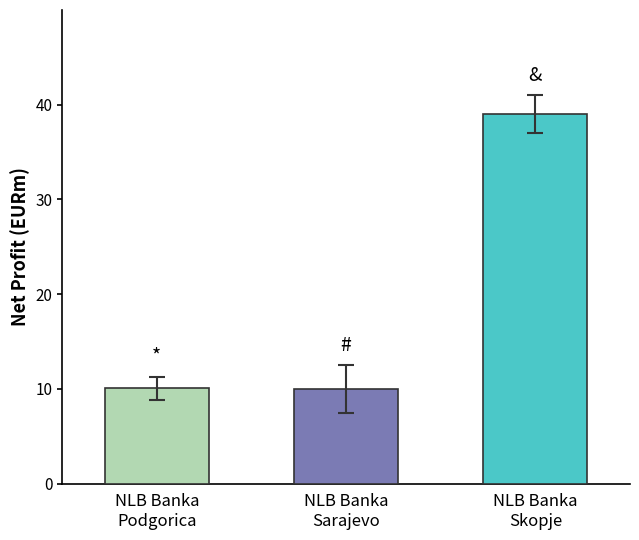

What is the difference between the maximum and minimum values?

29.0